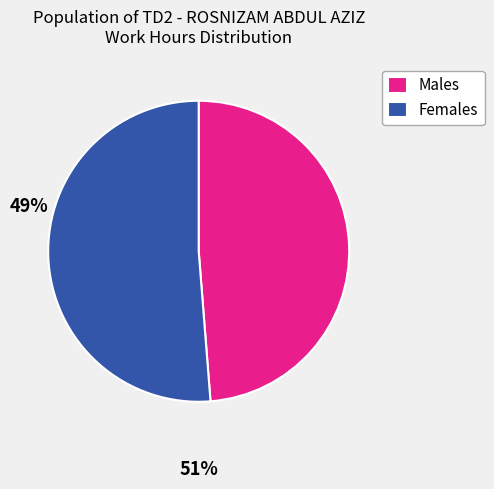

Count the number of slices in the pie.

2